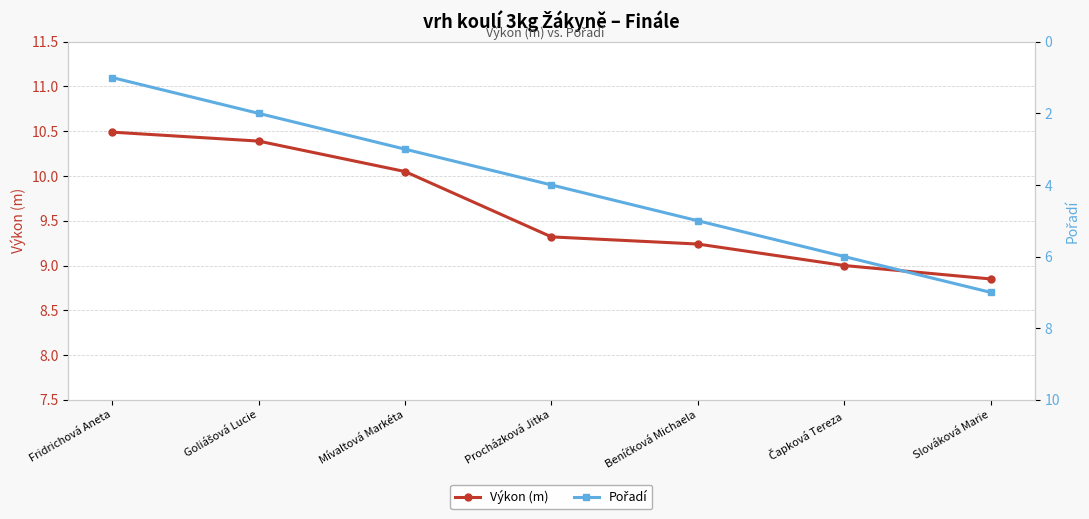

What is the smallest value displayed?

1.0